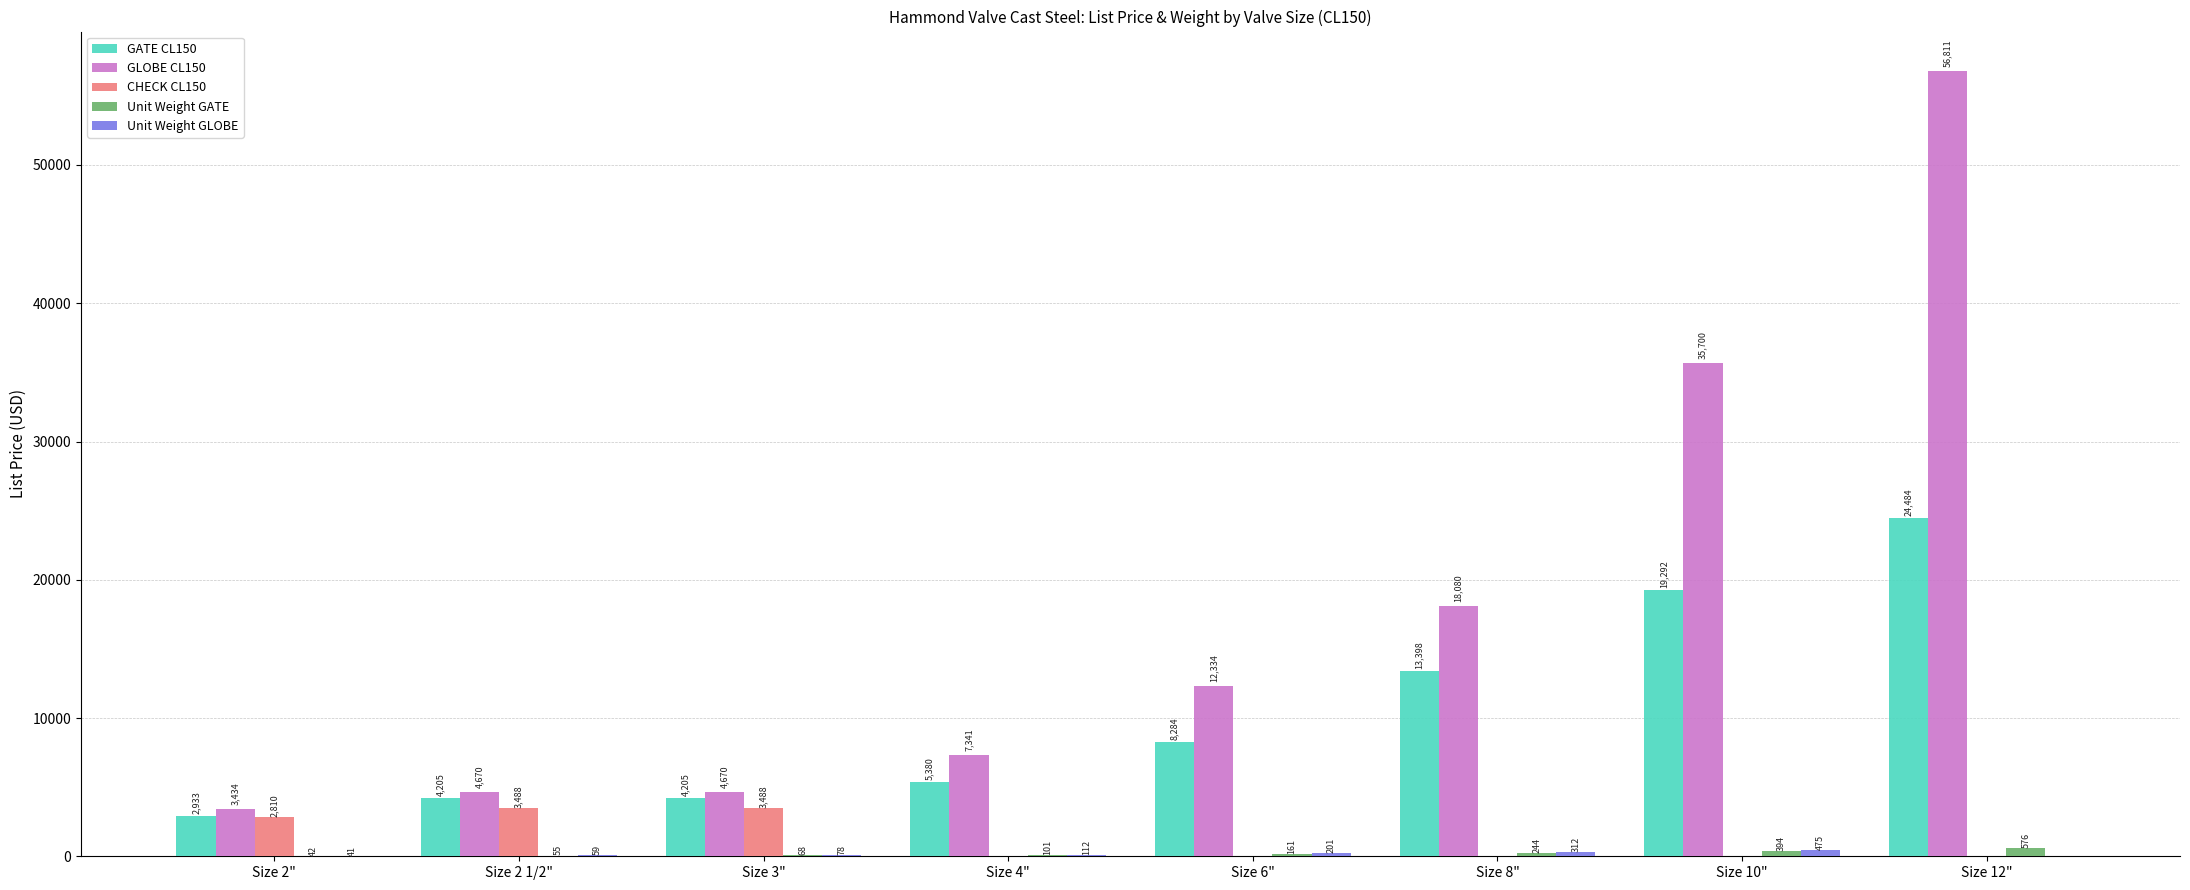

What is the maximum value shown in the chart?

56810.8